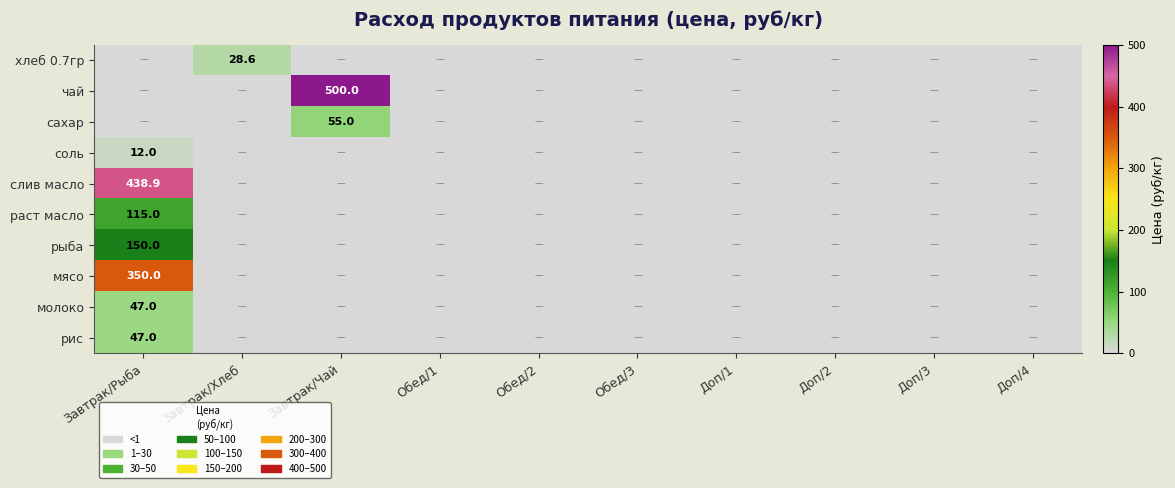

Is it true that чай equals -185.0 at Завтрак/Хлеб?

False